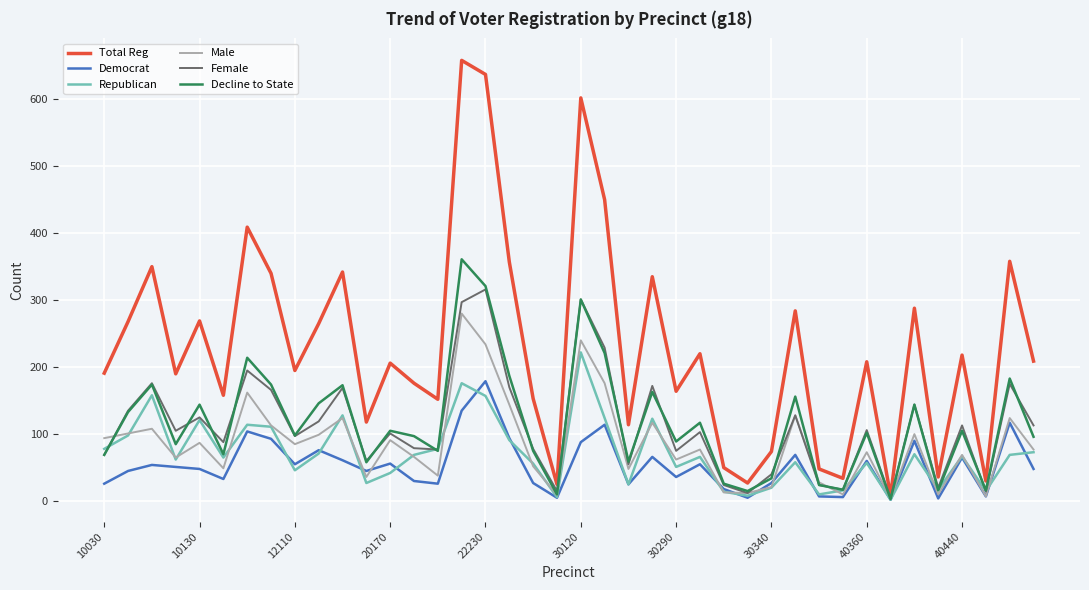

Which series has the largest total across all categories?

Total Reg